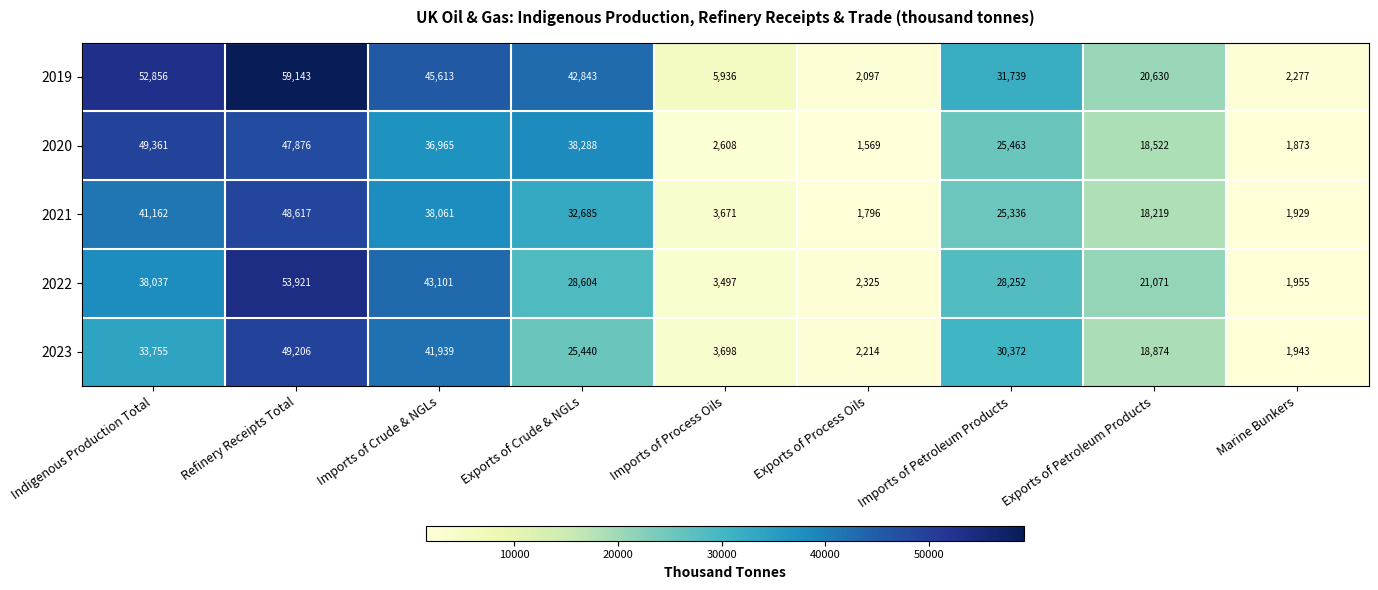

At which label is 2020 closest to 25465?

Imports of Petroleum Products